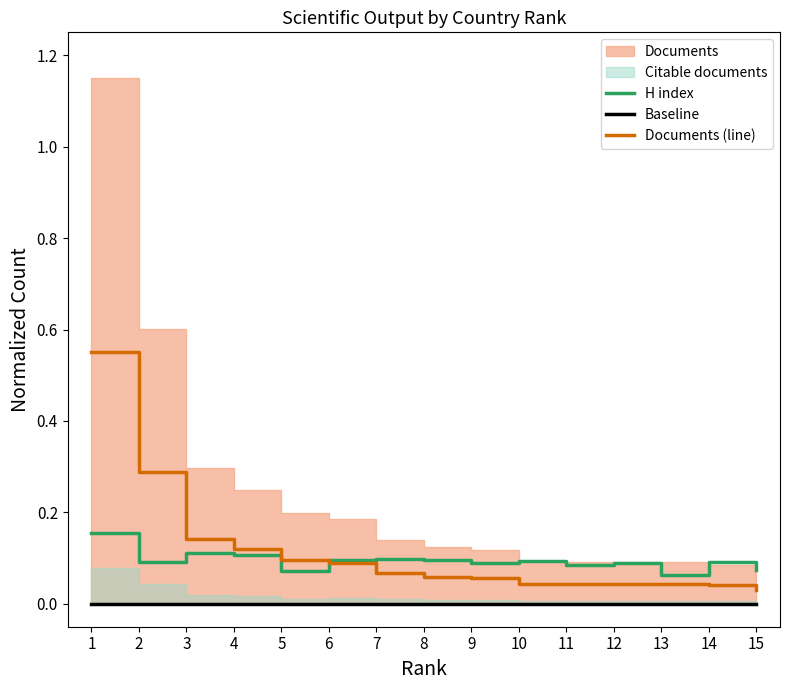

What is the approximate value of Documents (line) at 2?

0.3